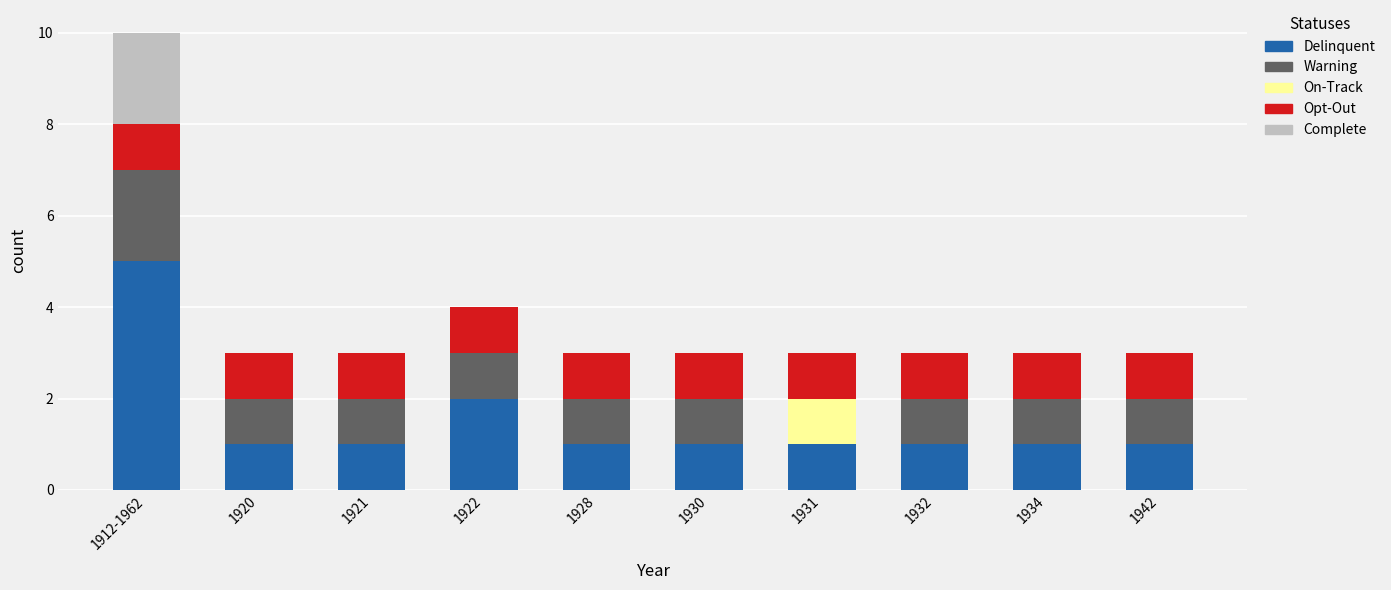

The Delinquent series shows 1 at 1942. True or false?

True